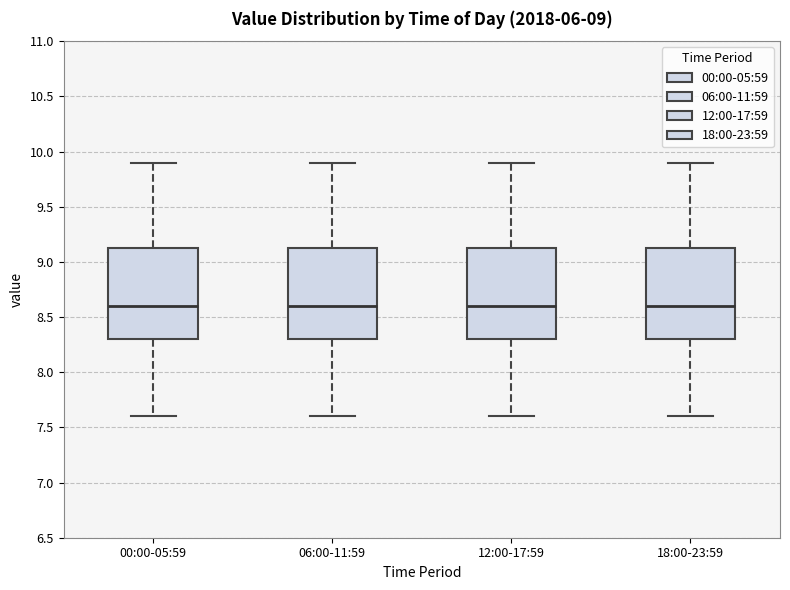

Where is the lower edge of the box for 18:00-23:59 on the y-axis? The values are not printed on the chart, so give them approximately, as read against the axis.

8.30